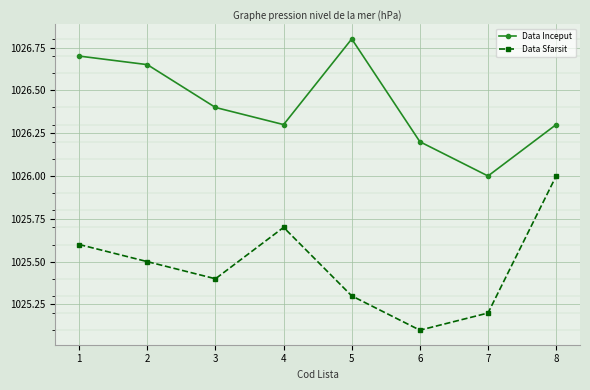

True or false: Data Inceput has a value of 1514.7 at 4.

False